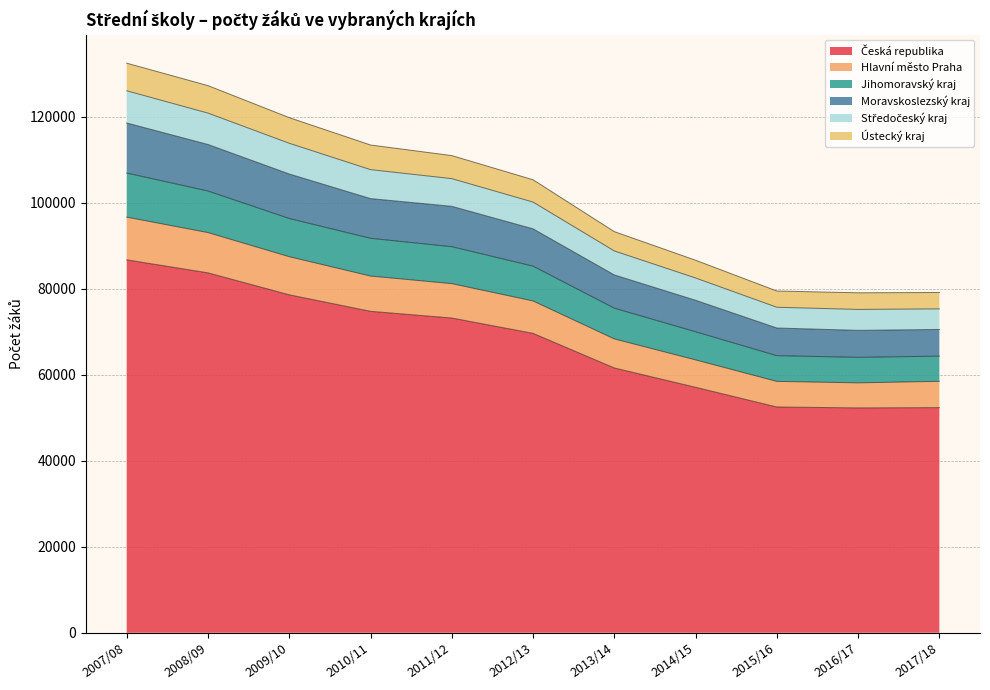

At which category is the sum across all series the highest?

2007/08